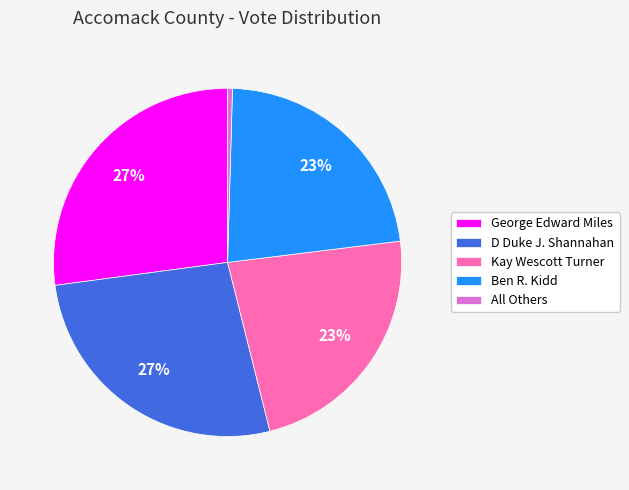

How many slices are in this pie chart?

5